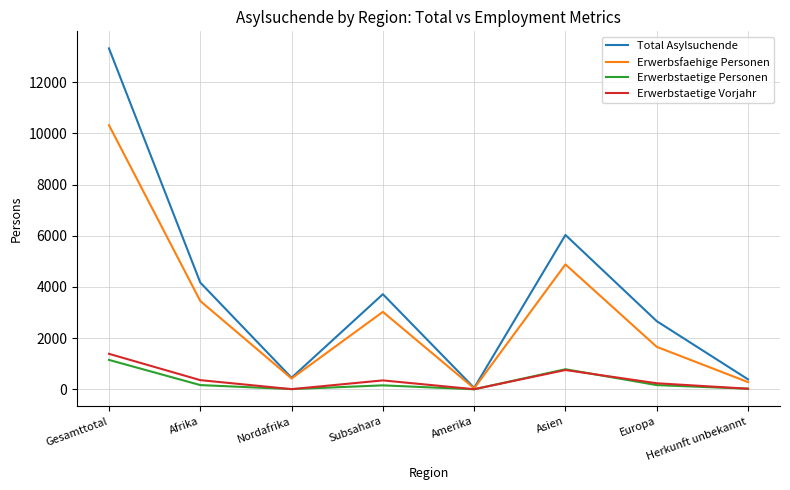

Which series has the largest range (max minus min)?

Total Asylsuchende